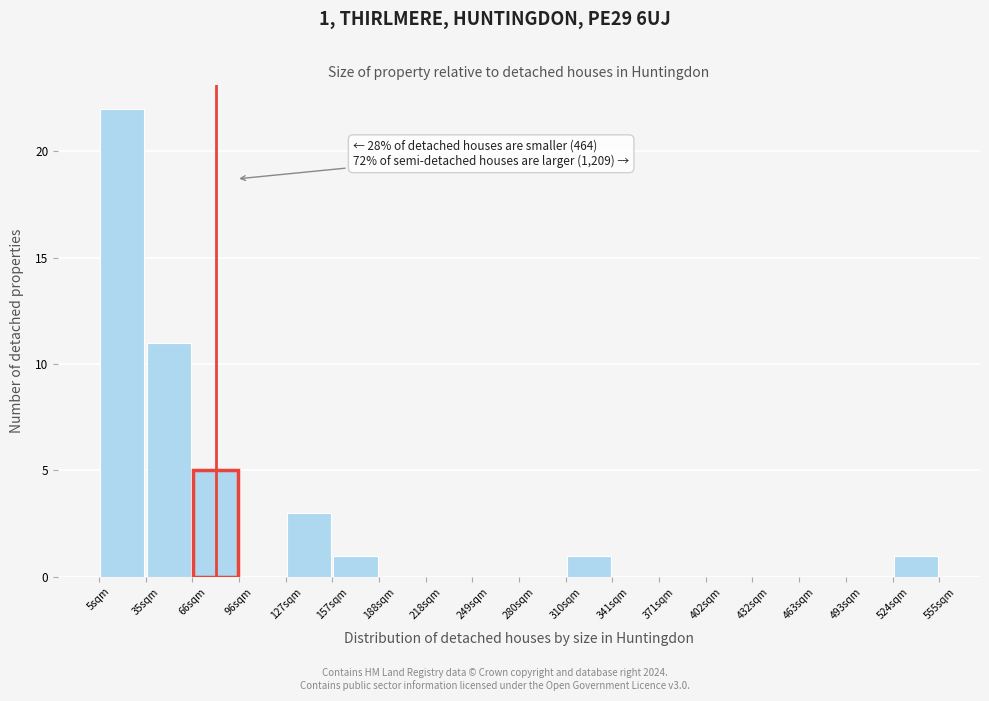

Over which range of the x-axis is the bar tallest?

5 to 35